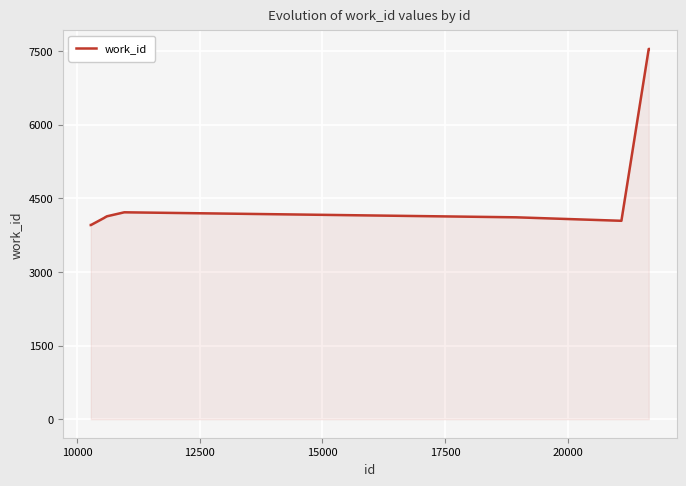

What is the maximum value shown in the chart?

7539